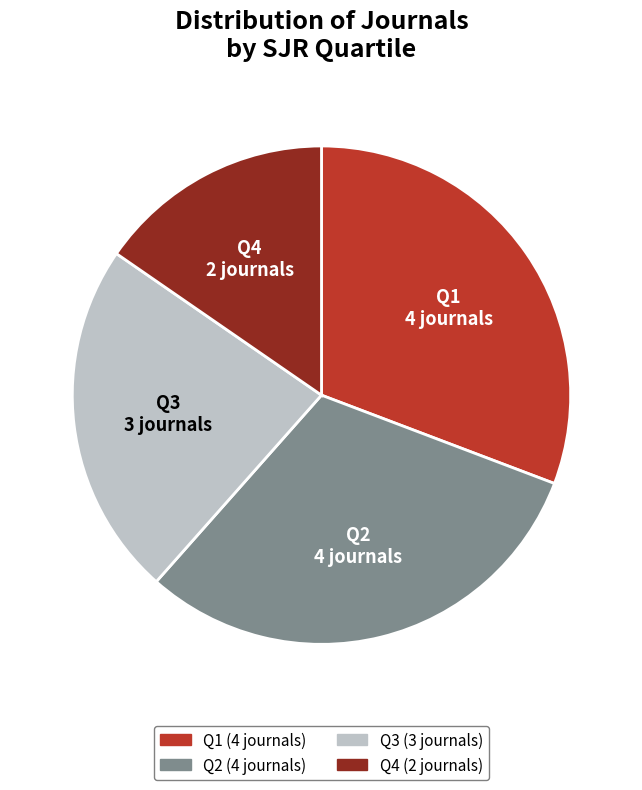

The Q1 slice represents 25% of the pie. True or false?

False